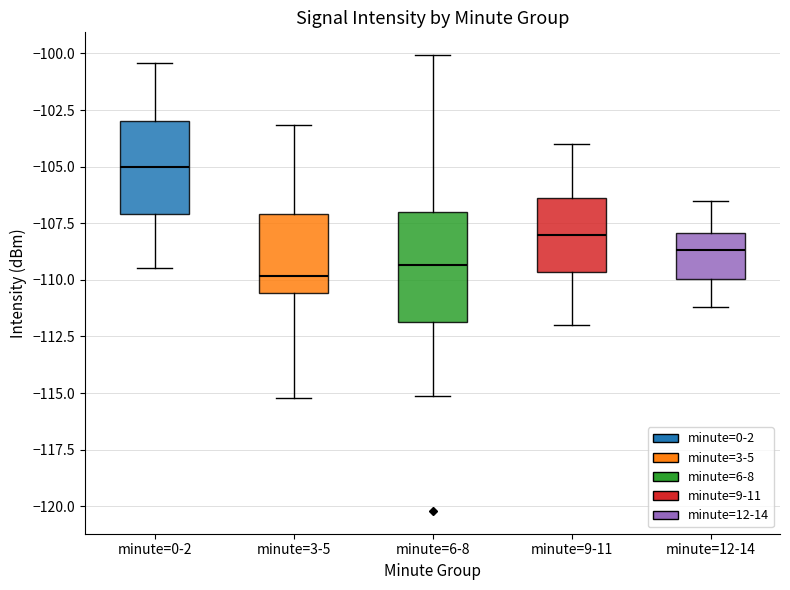

Which box's median line is the highest?

minute=0-2